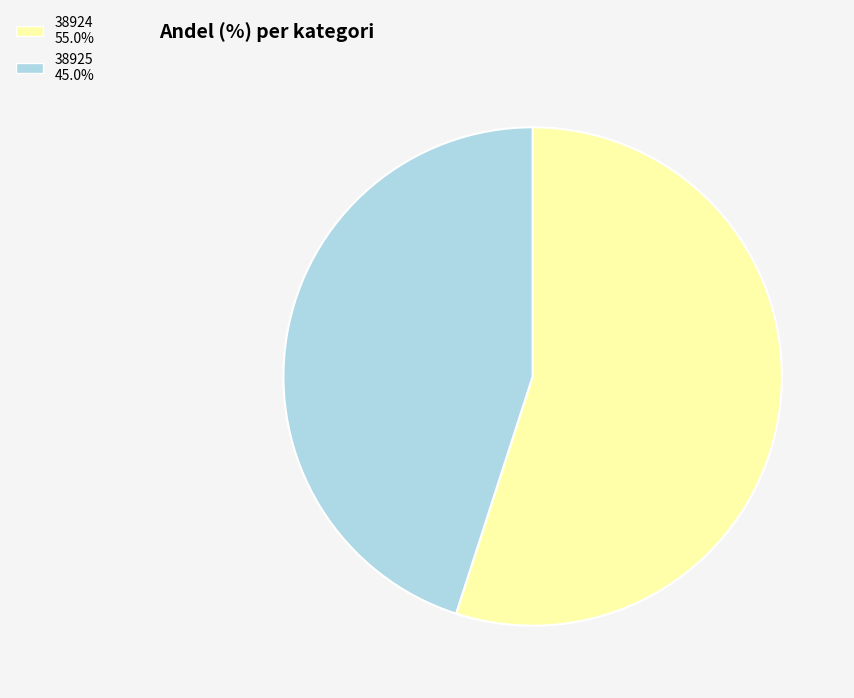

Rank the categories by value from lowest to highest.

38925, 38924